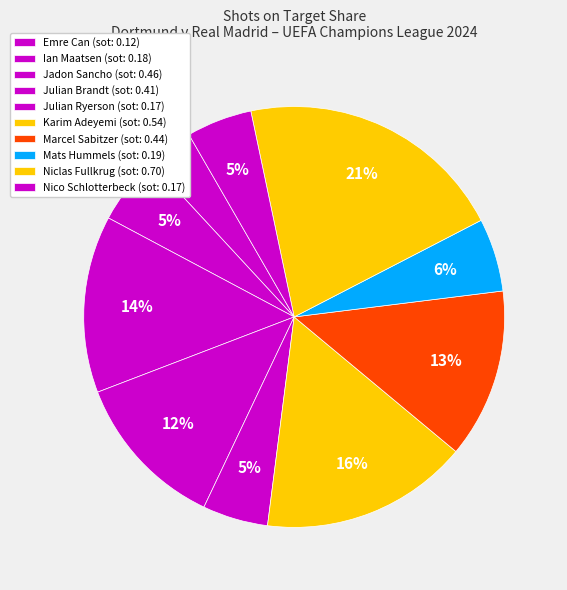

How many slices are in this pie chart?

10